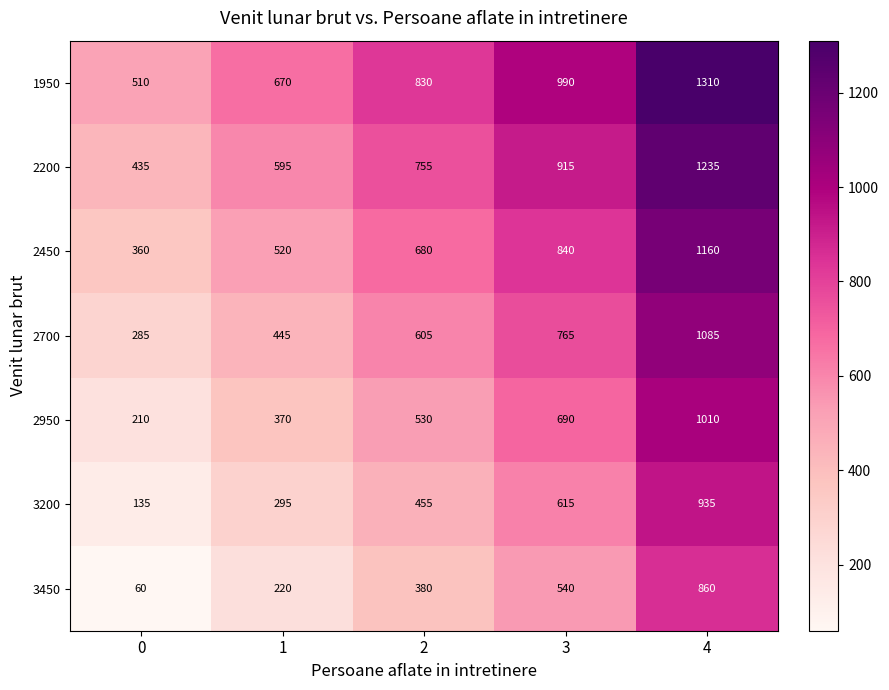

What is the maximum value for 2200?

1235